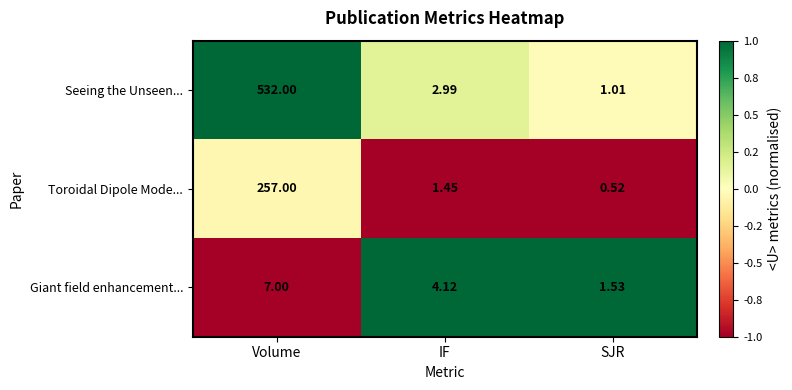

Which series has the largest range (max minus min)?

Seeing the Unseen...